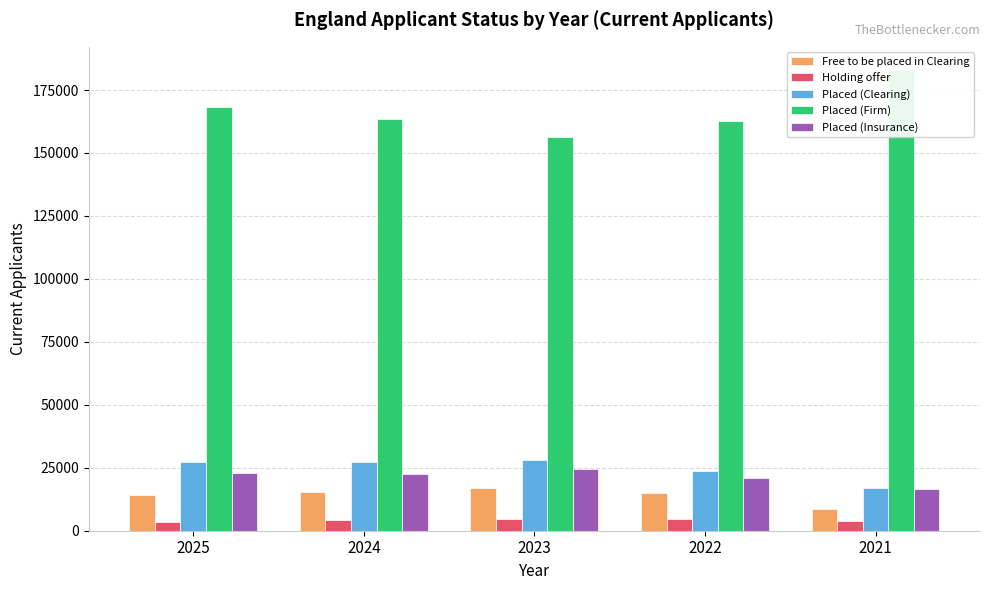

At which label is Holding offer closest to 4150?

2024